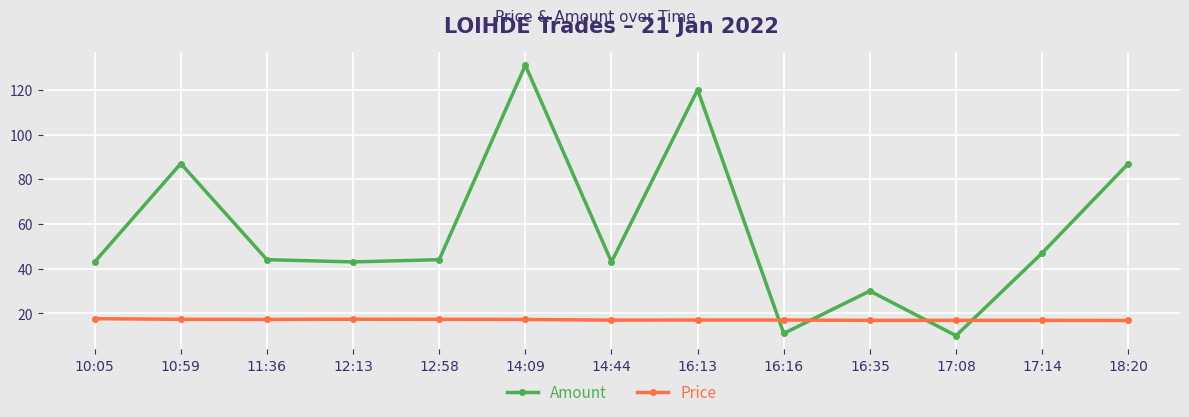

How many categories are shown in the chart?

13